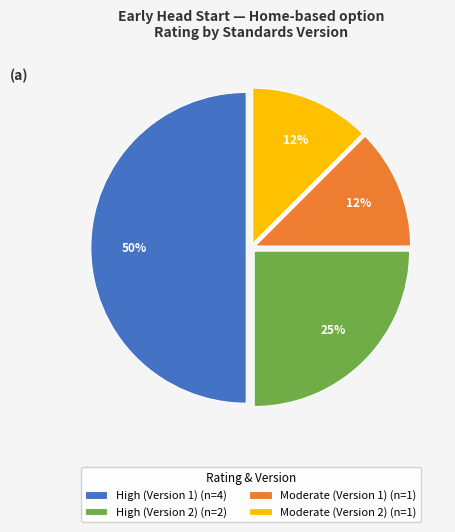

What is the ratio of the value at Moderate (Version 2) (n=1) to the value at Moderate (Version 1) (n=1)?

1.0